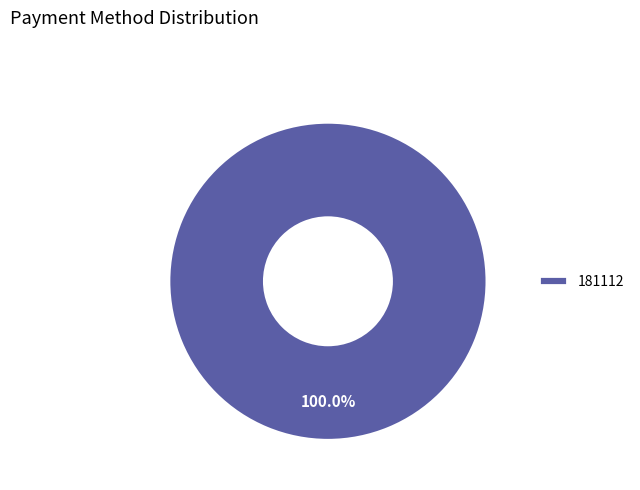

Does any single category account for the majority?

Yes